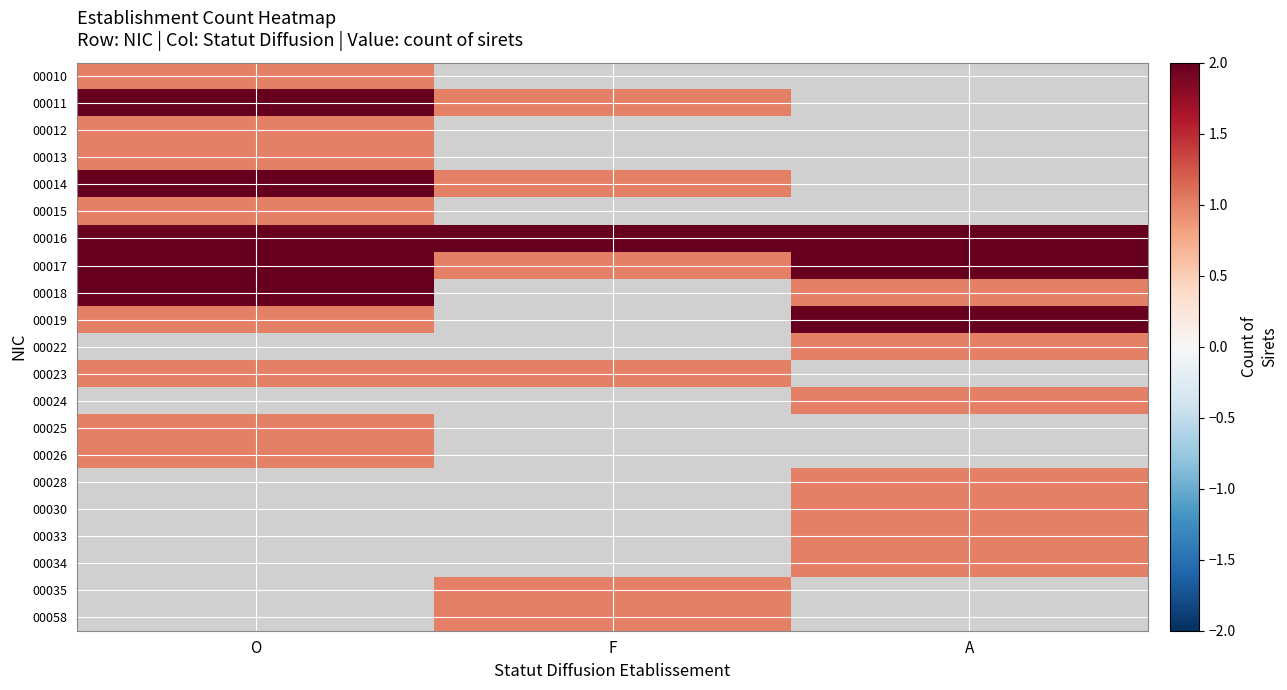

True or false: 00023 has a value of 1.0 at F.

True